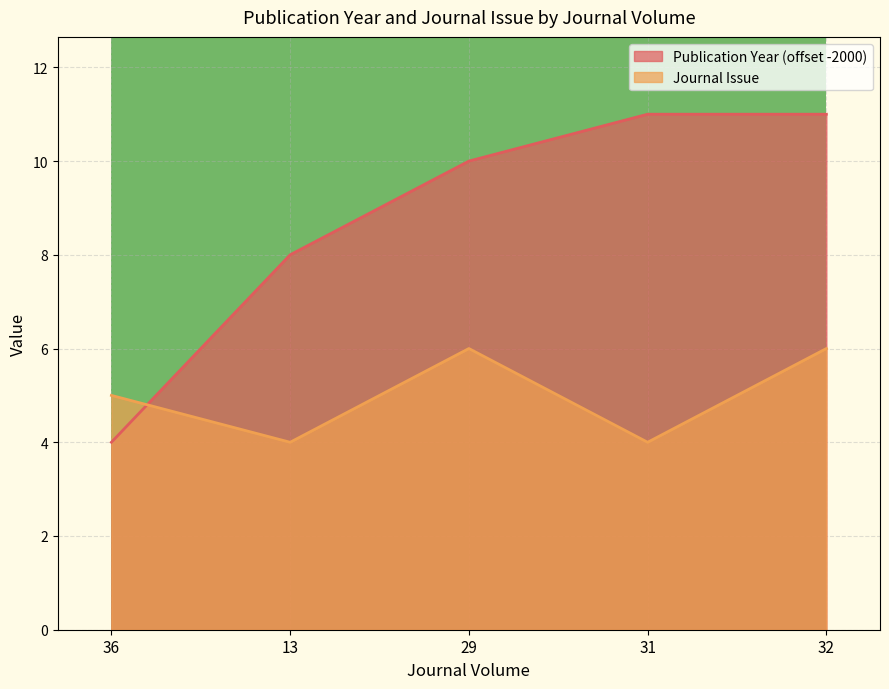

True or false: Publication Year has a value of 19 at 31.

False